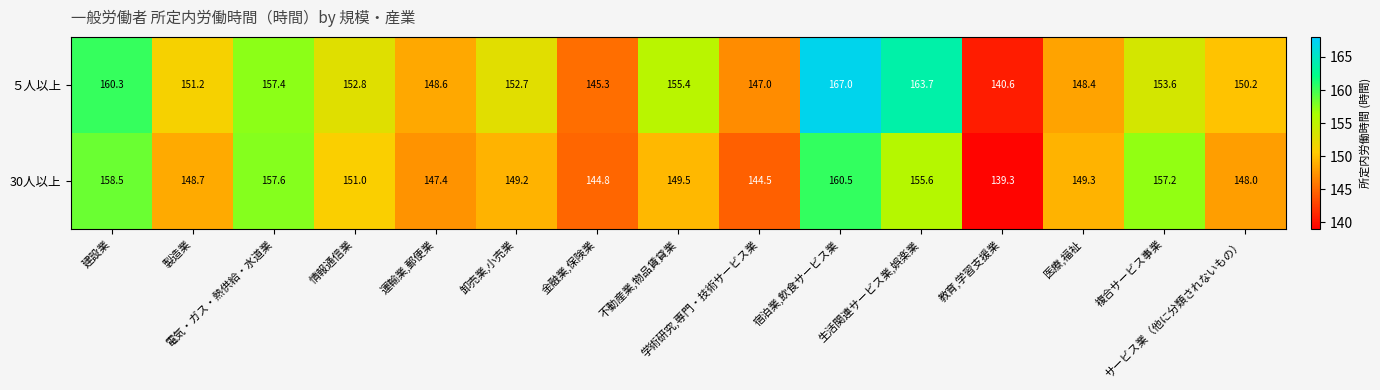

How many data points does each series have?

15